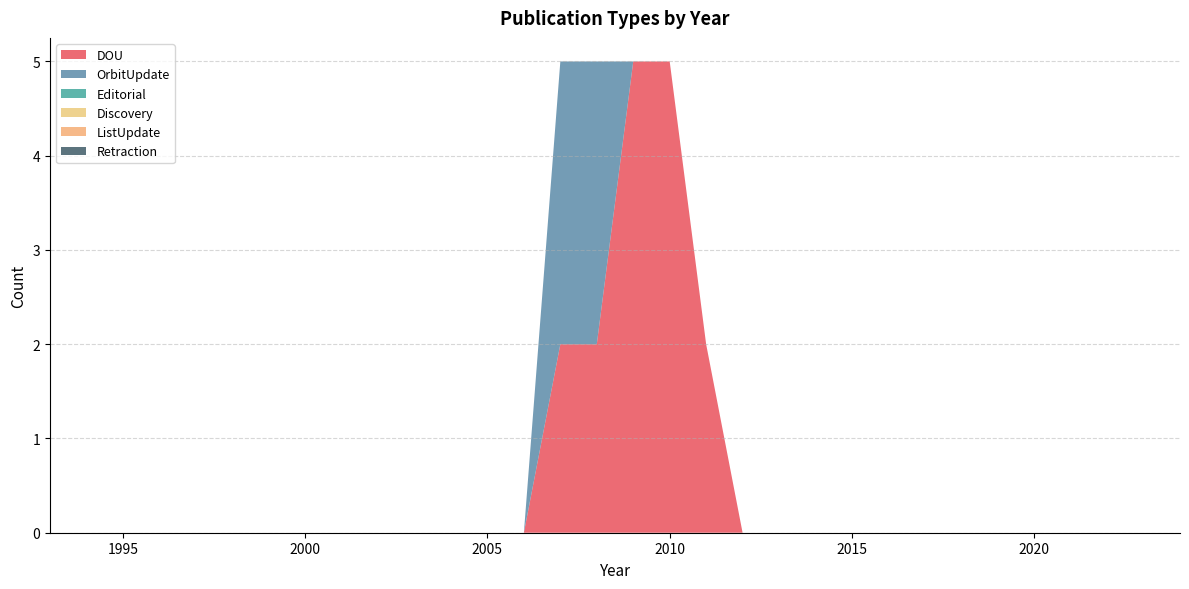

Reading left to right, transcribe all the data shown in this chart.

DOU: 1993=0	1994=0	1995=0	1996=0	1997=0	1998=0	1999=0	2000=0	2001=0	2002=0	2003=0	2004=0	2005=0	2006=0	2007=2	2008=2	2009=5	2010=5	2011=2	2012=0	2013=0	2014=0	2015=0	2016=0	2017=0	2018=0	2019=0	2020=0	2021=0	2022=0	2023=0	2024=0
OrbitUpdate: 1993=0	1994=0	1995=0	1996=0	1997=0	1998=0	1999=0	2000=0	2001=0	2002=0	2003=0	2004=0	2005=0	2006=0	2007=3	2008=3	2009=0	2010=0	2011=0	2012=0	2013=0	2014=0	2015=0	2016=0	2017=0	2018=0	2019=0	2020=0	2021=0	2022=0	2023=0	2024=0
Editorial: 1993=0	1994=0	1995=0	1996=0	1997=0	1998=0	1999=0	2000=0	2001=0	2002=0	2003=0	2004=0	2005=0	2006=0	2007=0	2008=0	2009=0	2010=0	2011=0	2012=0	2013=0	2014=0	2015=0	2016=0	2017=0	2018=0	2019=0	2020=0	2021=0	2022=0	2023=0	2024=0
Discovery: 1993=0	1994=0	1995=0	1996=0	1997=0	1998=0	1999=0	2000=0	2001=0	2002=0	2003=0	2004=0	2005=0	2006=0	2007=0	2008=0	2009=0	2010=0	2011=0	2012=0	2013=0	2014=0	2015=0	2016=0	2017=0	2018=0	2019=0	2020=0	2021=0	2022=0	2023=0	2024=0
ListUpdate: 1993=0	1994=0	1995=0	1996=0	1997=0	1998=0	1999=0	2000=0	2001=0	2002=0	2003=0	2004=0	2005=0	2006=0	2007=0	2008=0	2009=0	2010=0	2011=0	2012=0	2013=0	2014=0	2015=0	2016=0	2017=0	2018=0	2019=0	2020=0	2021=0	2022=0	2023=0	2024=0
Retraction: 1993=0	1994=0	1995=0	1996=0	1997=0	1998=0	1999=0	2000=0	2001=0	2002=0	2003=0	2004=0	2005=0	2006=0	2007=0	2008=0	2009=0	2010=0	2011=0	2012=0	2013=0	2014=0	2015=0	2016=0	2017=0	2018=0	2019=0	2020=0	2021=0	2022=0	2023=0	2024=0